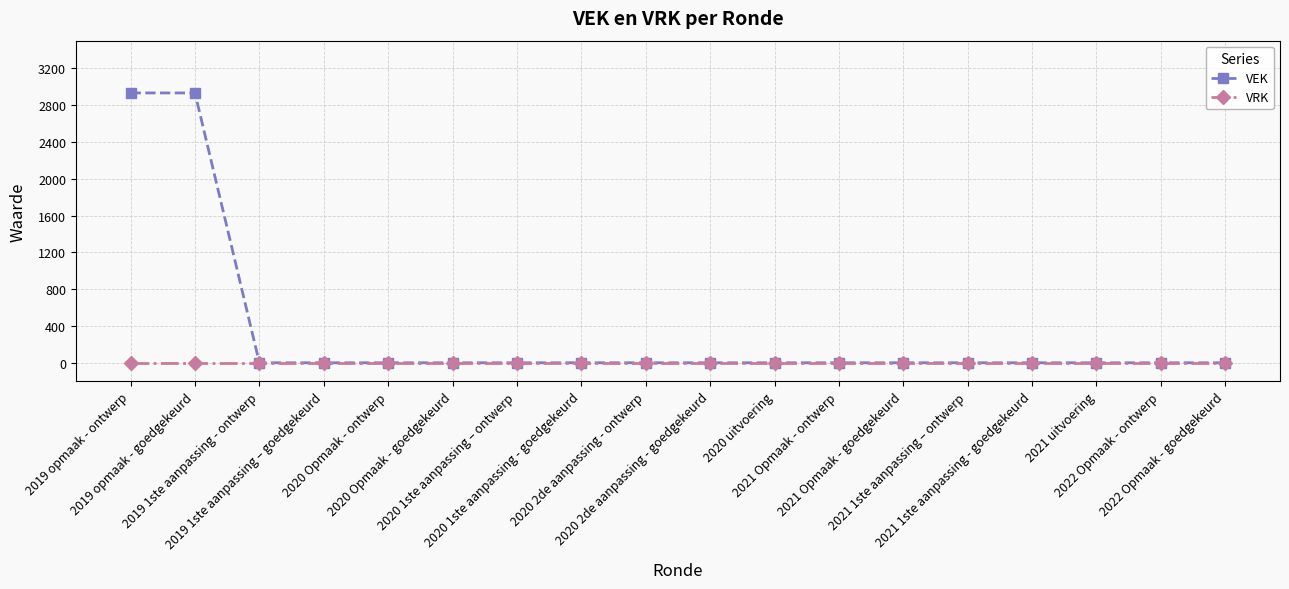

The VEK series shows 0 at 2022 Opmaak - goedgekeurd. True or false?

True